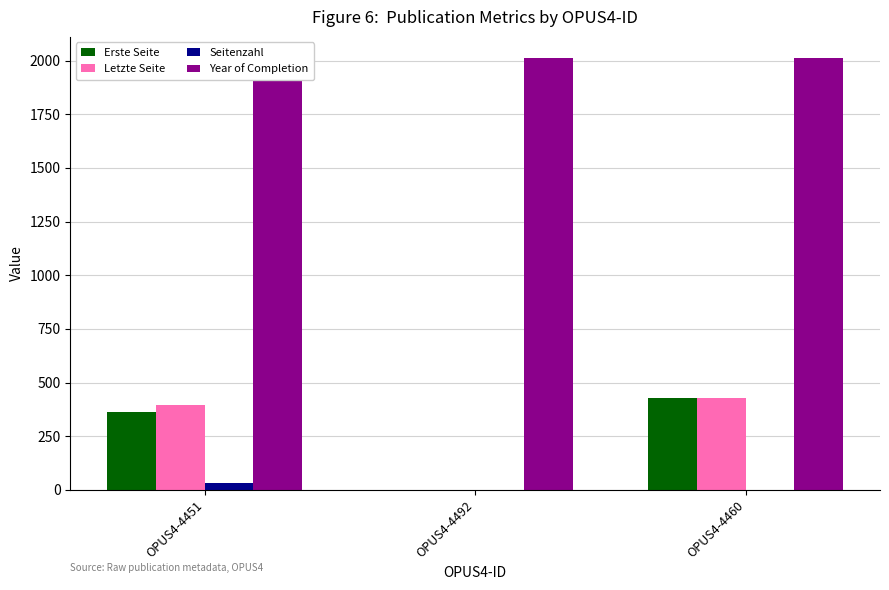

What is the label of the 3rd bar from the right?

OPUS4-4451